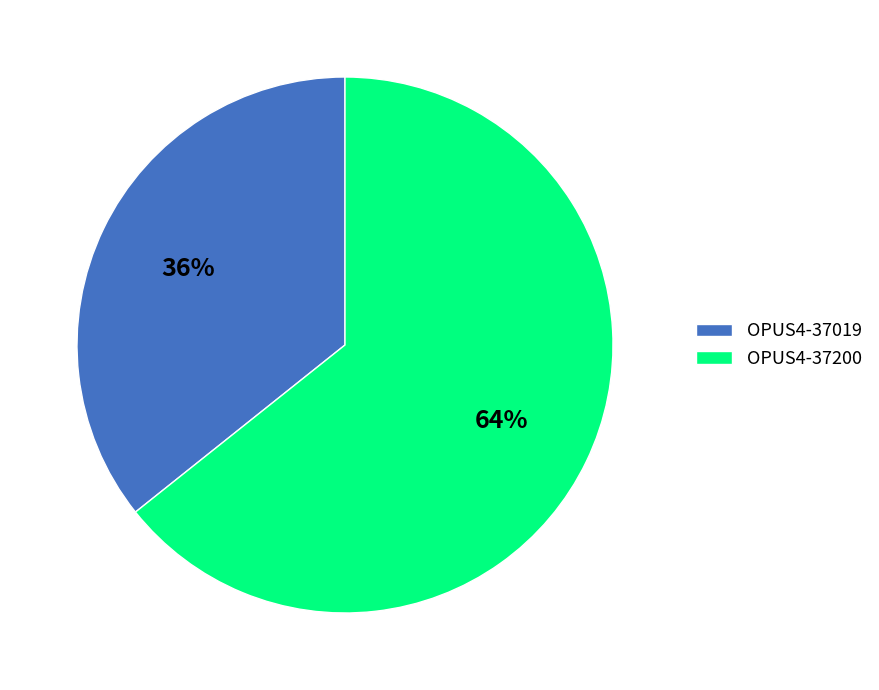

Combined, do OPUS4-37200 and OPUS4-37019 account for over 50%?

Yes